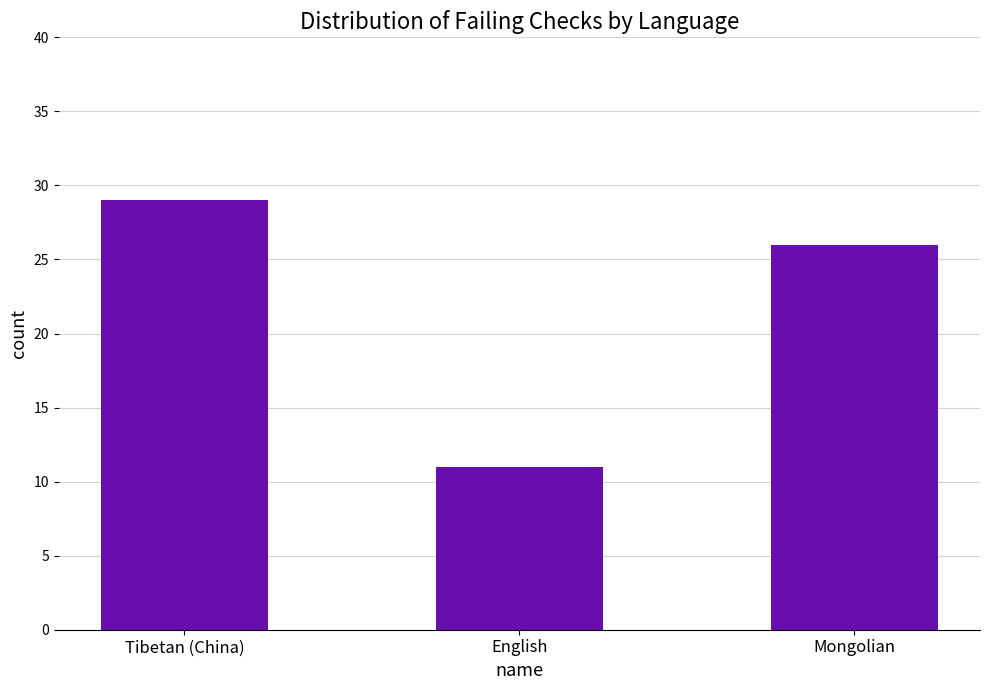

What is the value of the 1st bar from the left?

29